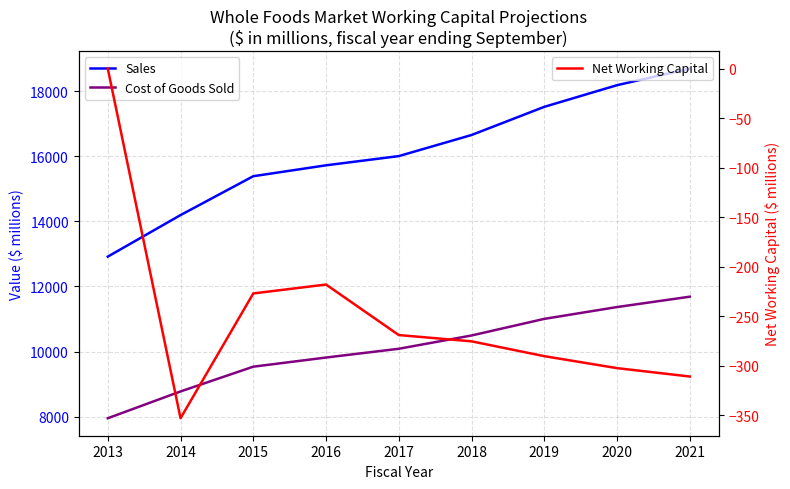

The Cost of Goods Sold series shows 17549.9 at 2020. True or false?

False